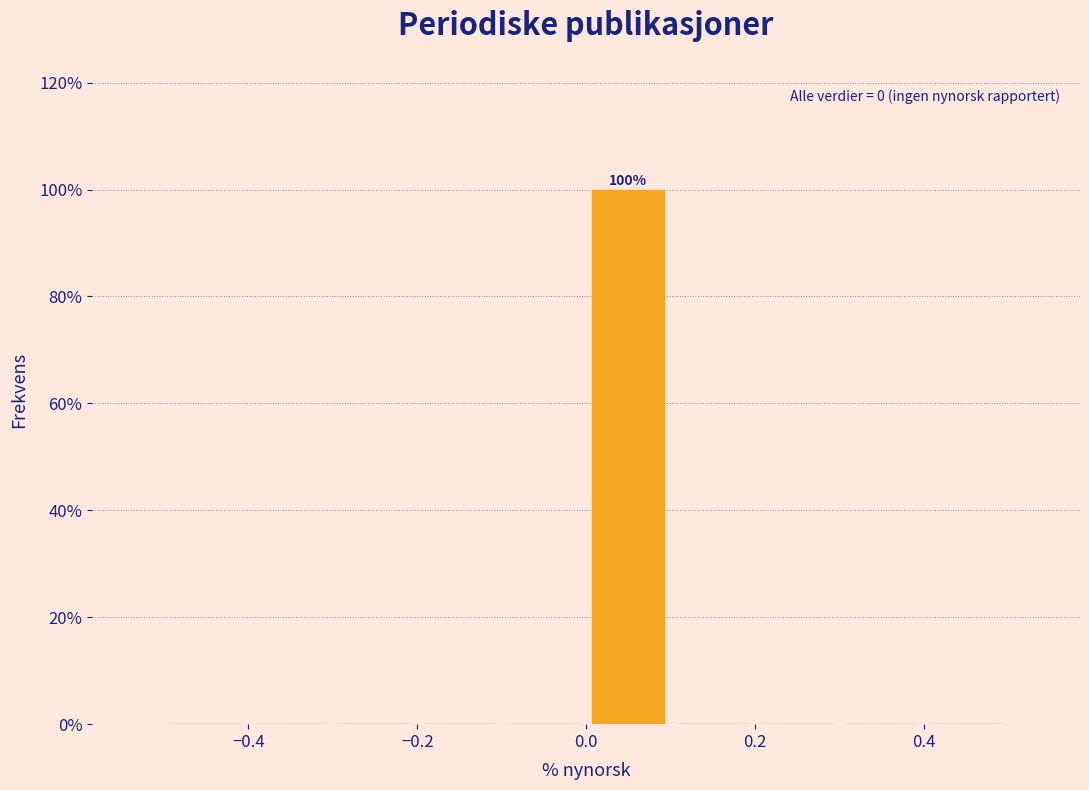

Over which range of the x-axis is the bar tallest?

0.0 to 0.1